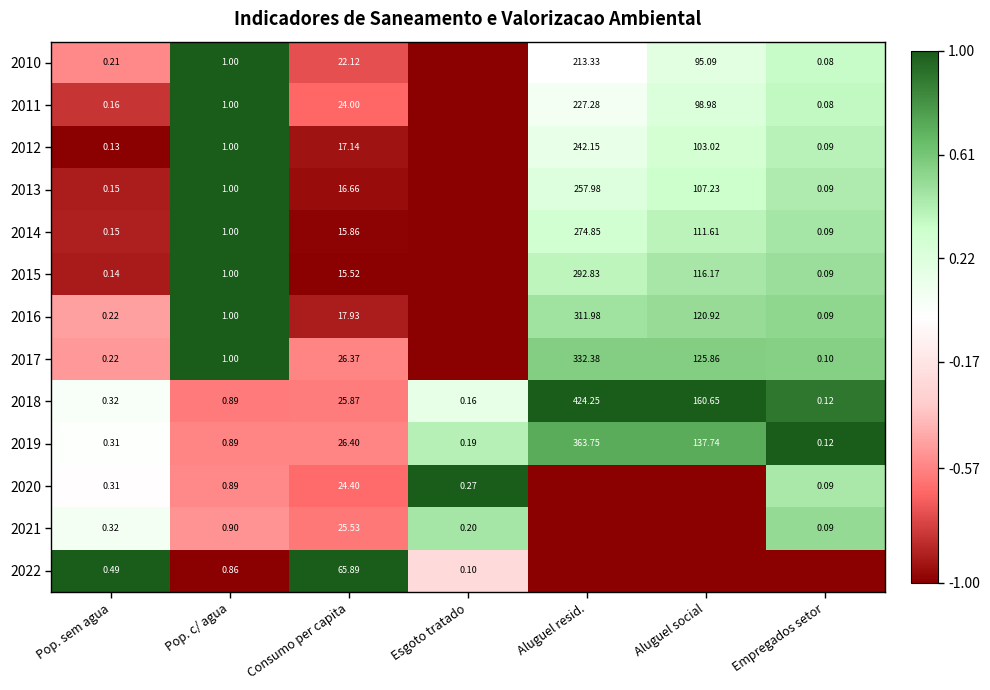

Is the value of 2010 at Aluguel resid. greater than the value of 2015 at Empregados setor?

Yes